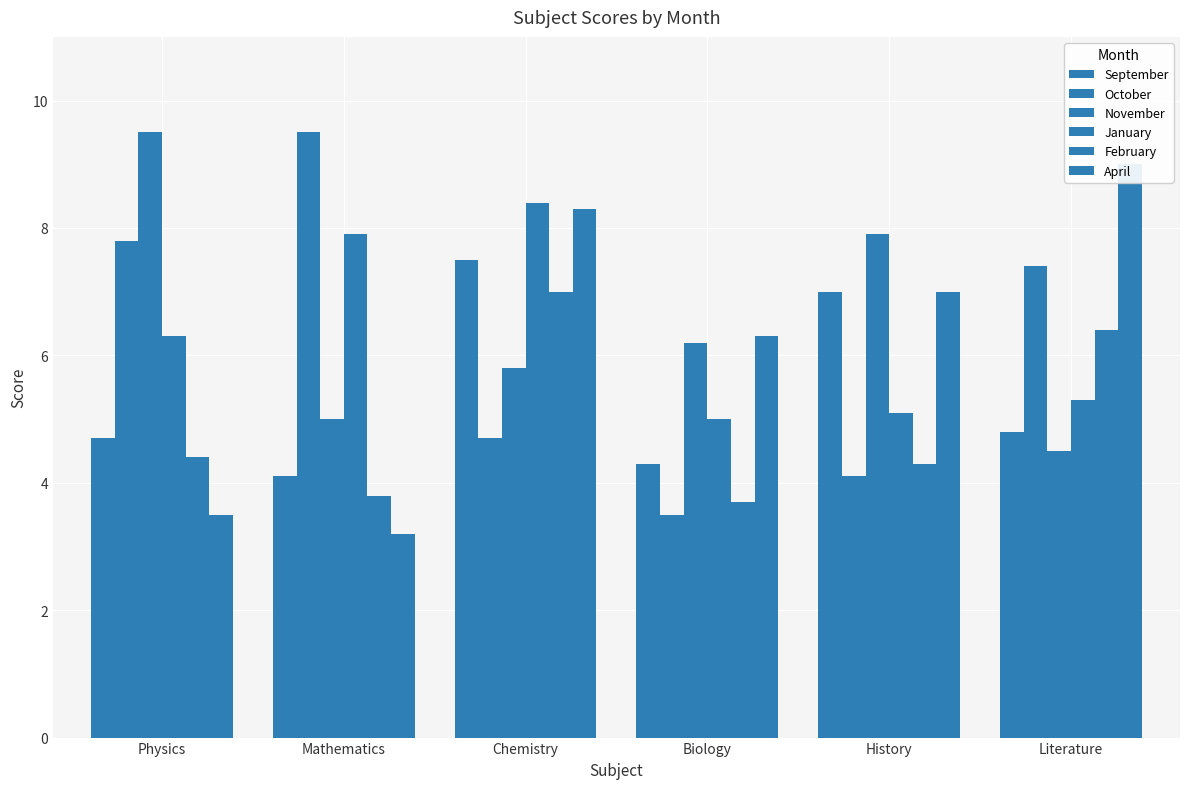

At which category does the chart reach its minimum across all series?

Mathematics